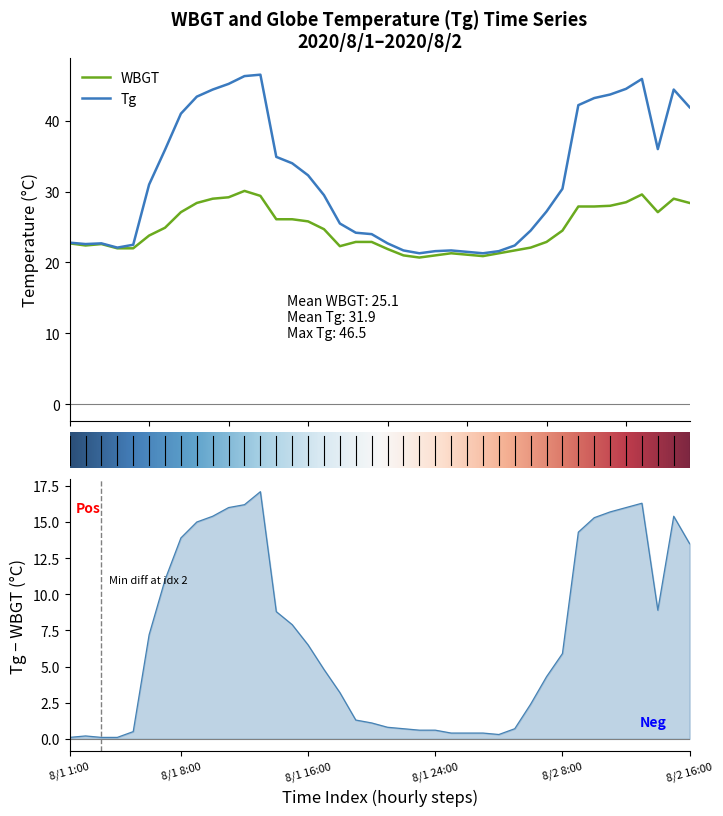

Rank the series at 8/2 4:00 from lowest to highest value.

WBGT, Tg